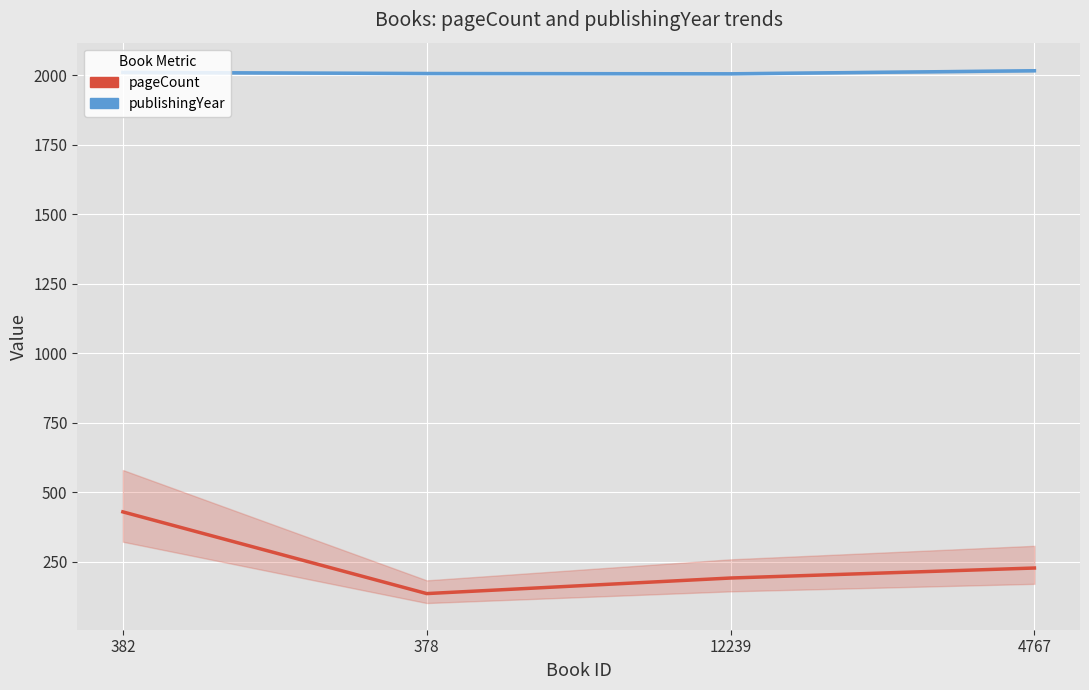

How many data points does each series have?

4